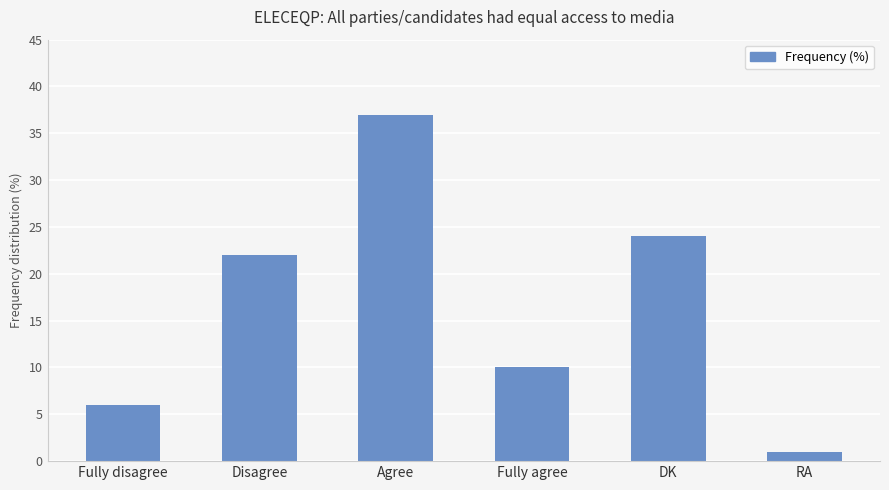

What is the difference between the maximum and minimum values?

36